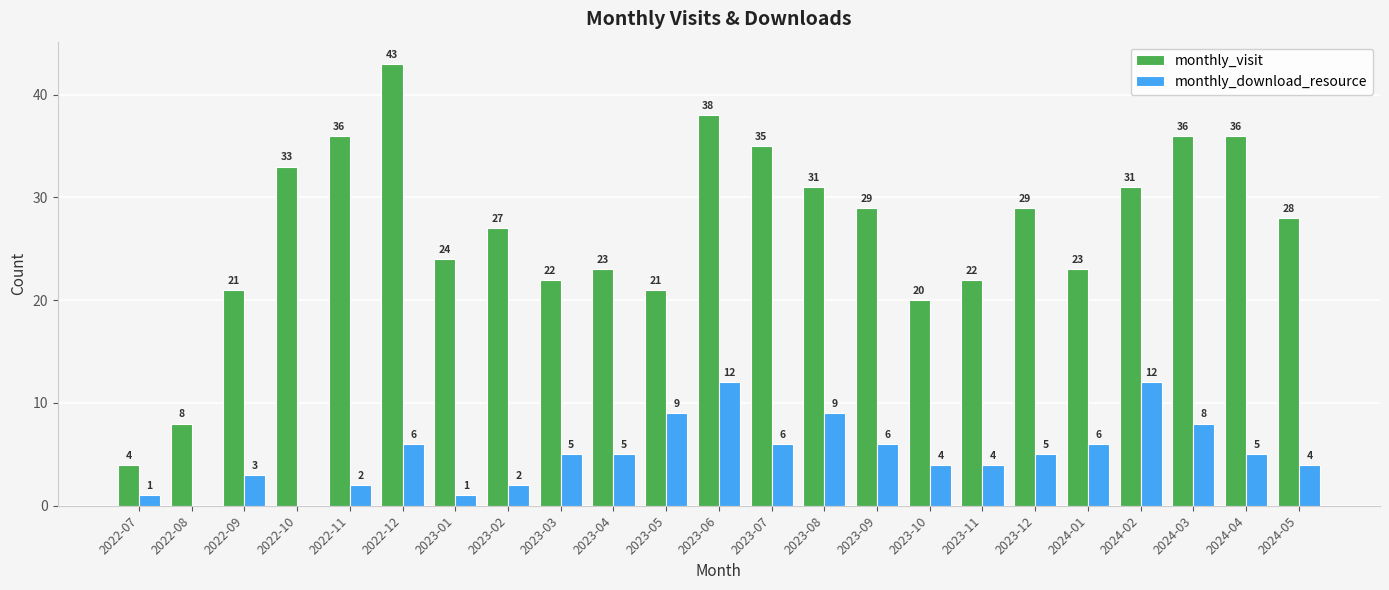

What is the maximum value for monthly_visit?

43